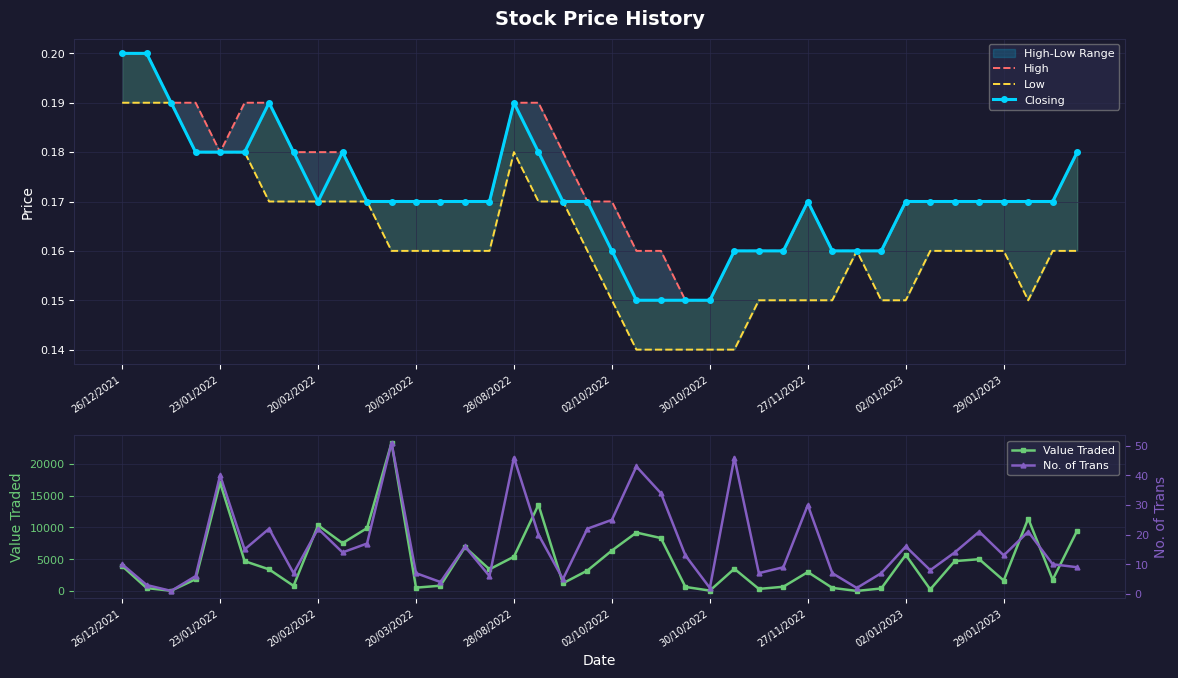

At how many categories does at least one series exceed 21924?

1